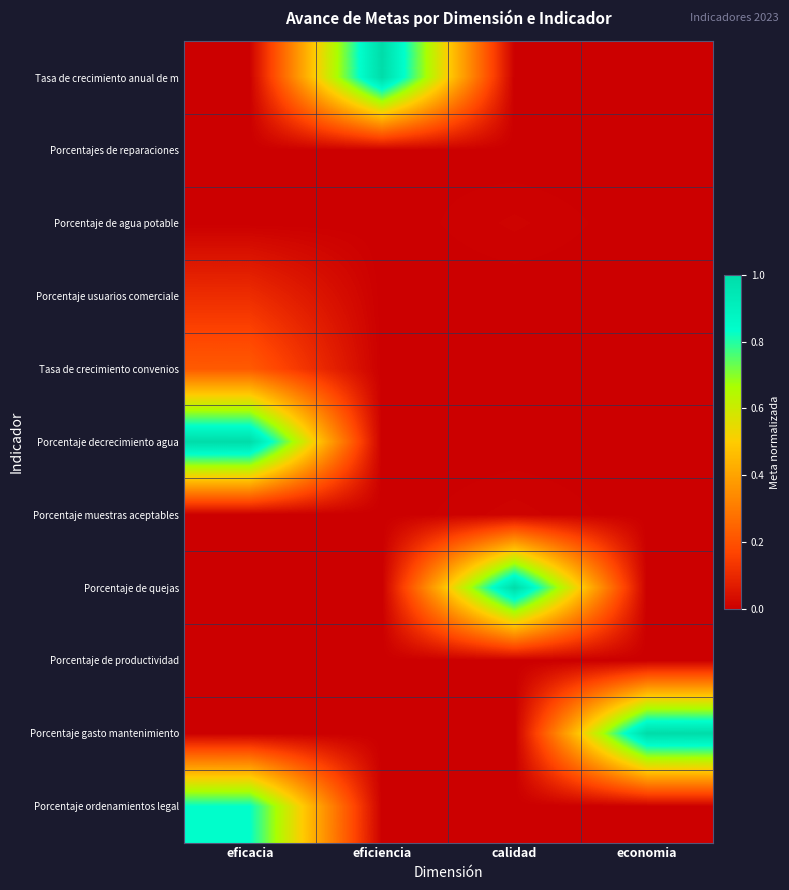

List the series in order of their peak value, highest first.

Tasa de crecimiento anual de m, Porcentaje decrecimiento agua, Porcentaje de quejas, Porcentaje gasto mantenimiento, Porcentaje ordenamientos legal, Tasa de crecimiento convenios, Porcentaje usuarios comerciale, Porcentaje muestras aceptables, Porcentaje de agua potable, Porcentajes de reparaciones, Porcentaje de productividad